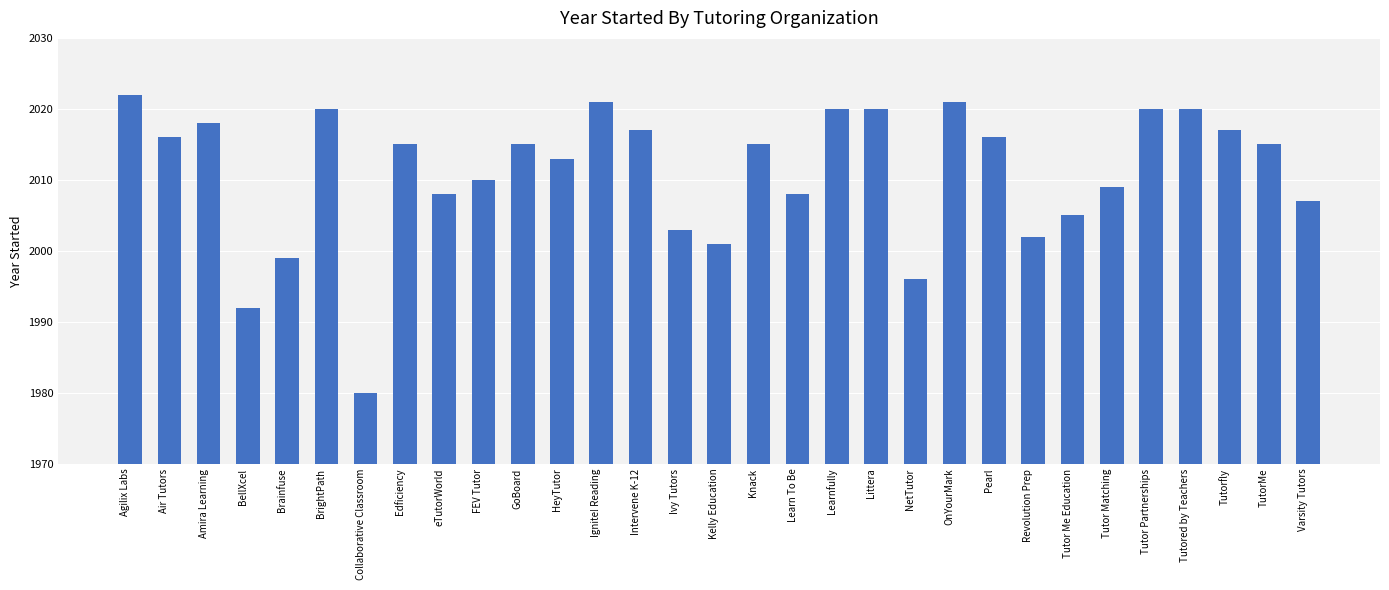

Reading left to right, transcribe all the data shown in this chart.

2022	2016	2018	1992	1999	2020	1980	2015	2008	2010	2015	2013	2021	2017	2003	2001	2015	2008	2020	2020	1996	2021	2016	2002	2005	2009	2020	2020	2017	2015	2007